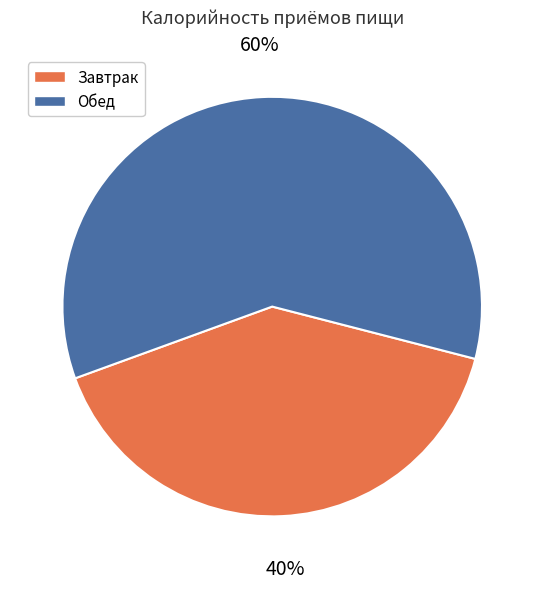

How many slices are in this pie chart?

2